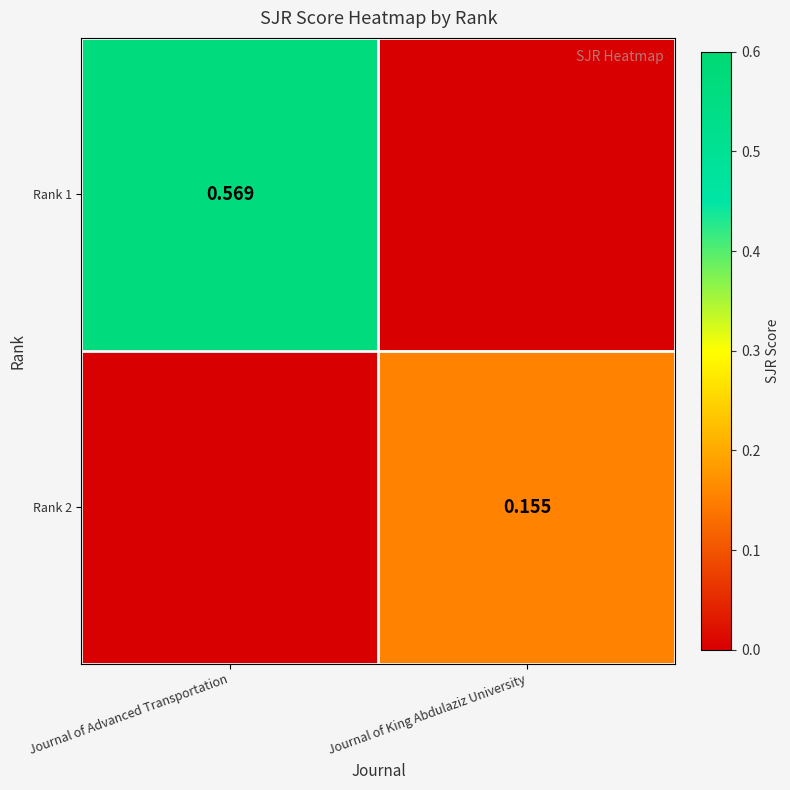

What is the total value across all series at Journal of King Abdulaziz University?

0.2